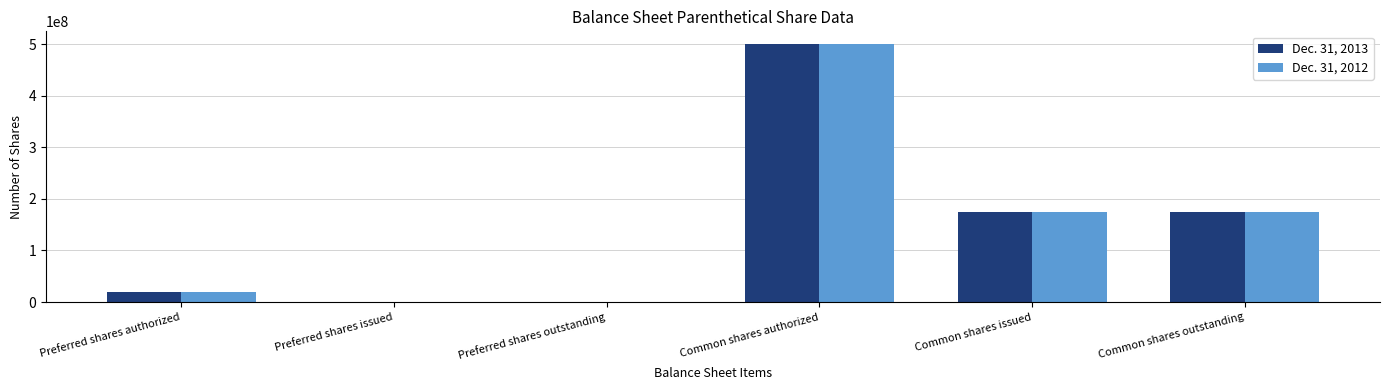

At which category is the sum across all series the highest?

Common shares authorized